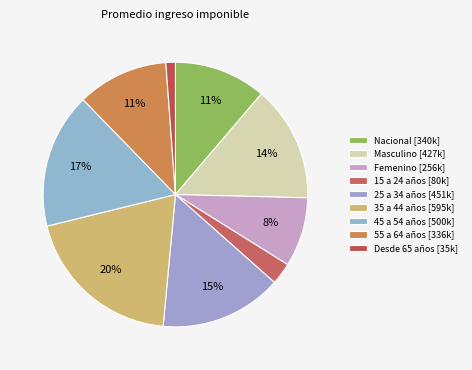

How much of the chart is everything except Nacional?

88.8%